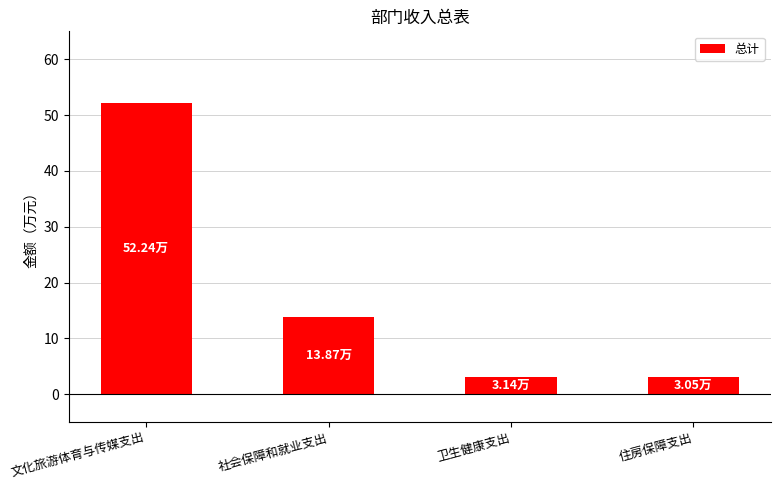

Which has a higher value, 住房保障支出 or 社会保障和就业支出?

社会保障和就业支出